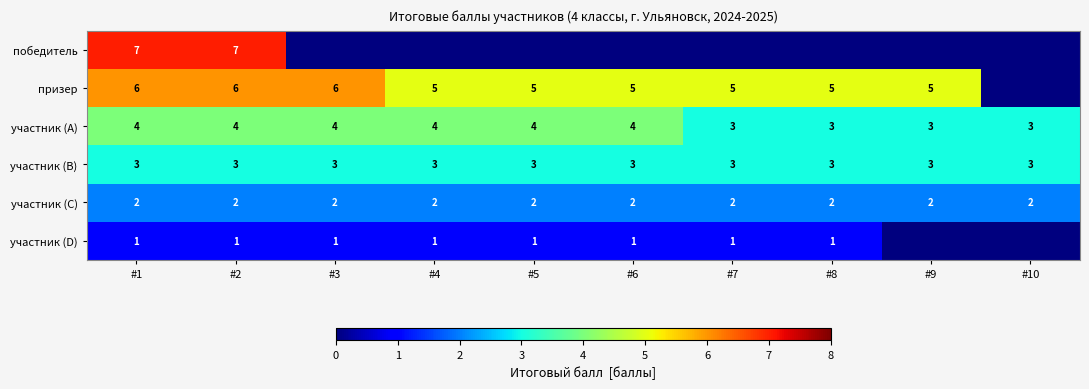

What is the lowest value of the участник (B) series?

3